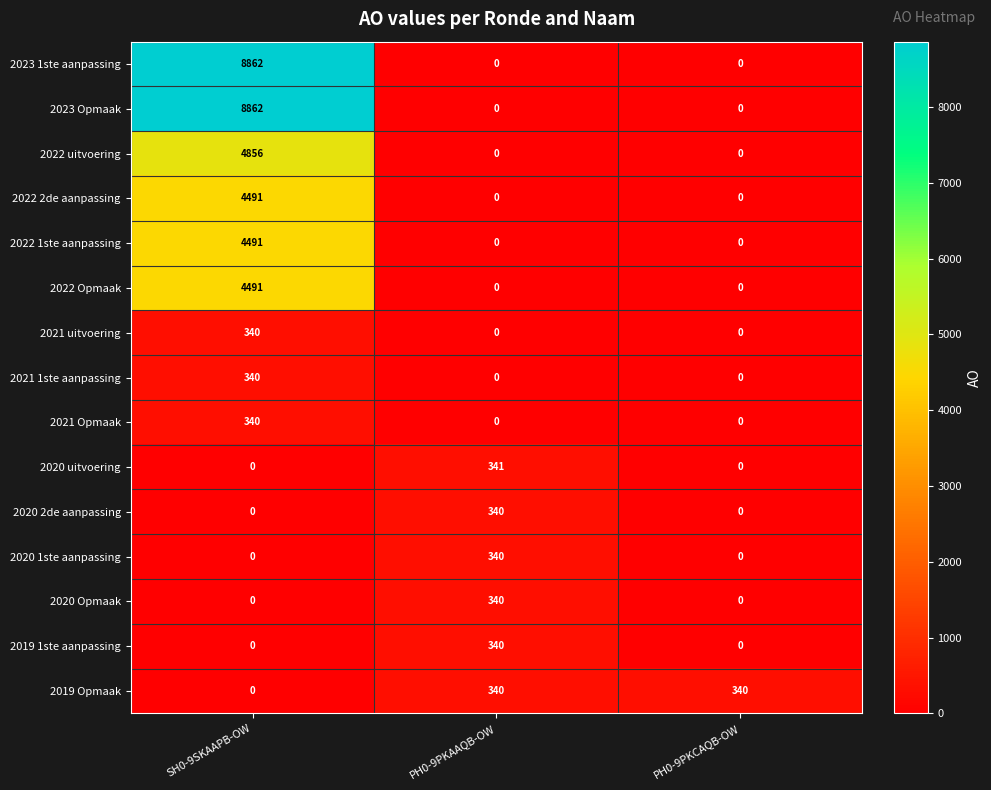

At which category is the sum across all series the highest?

SH0-9SKAAPB-OW